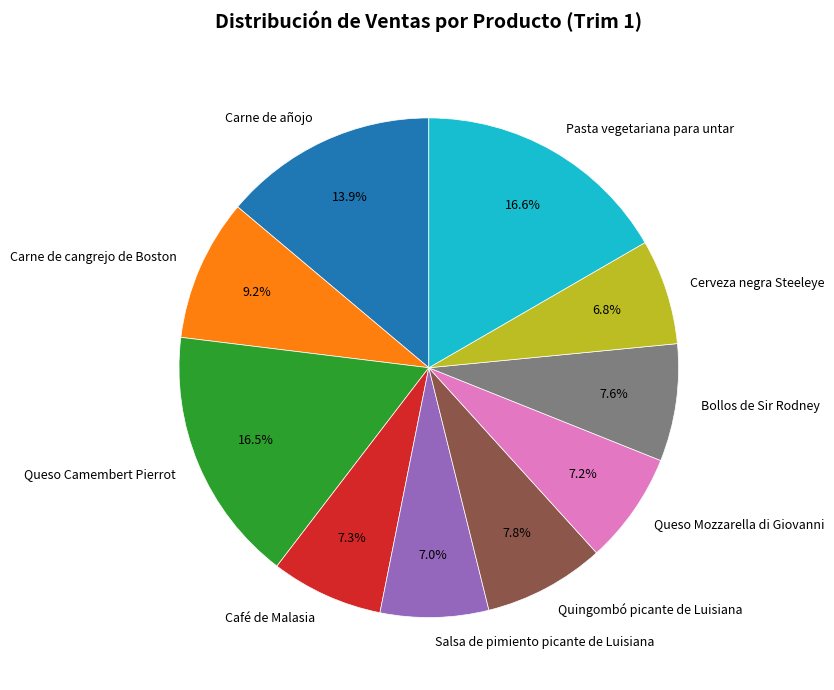

Between Salsa de pimiento picante de Luisiana and Pasta vegetariana para untar, which is larger?

Pasta vegetariana para untar